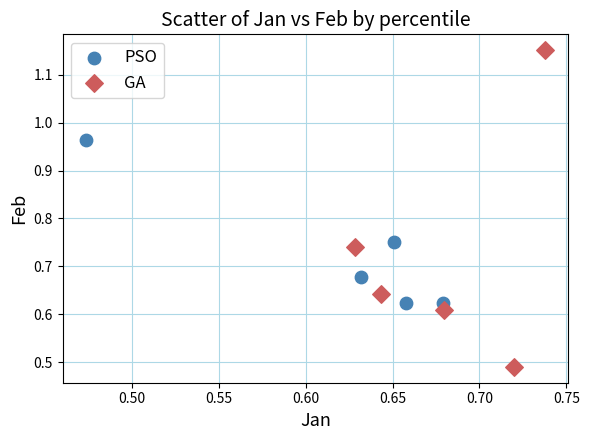

Which series has the widest spread of Y values?

GA